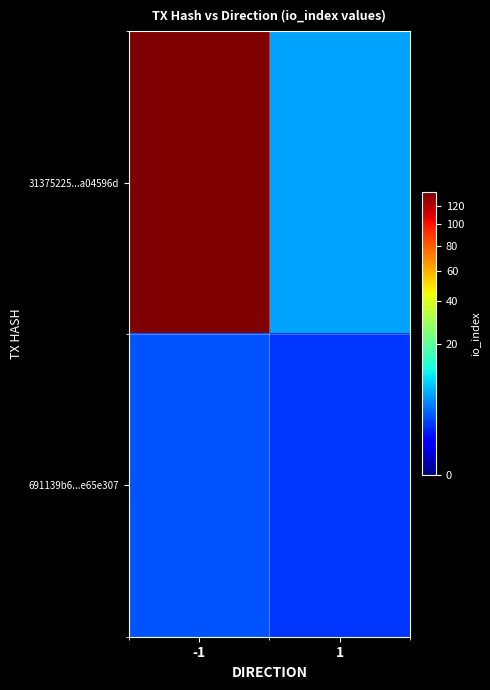

At -1, list the series in order from largest to smallest.

31375225...a04596d, 691139b6...e65e307